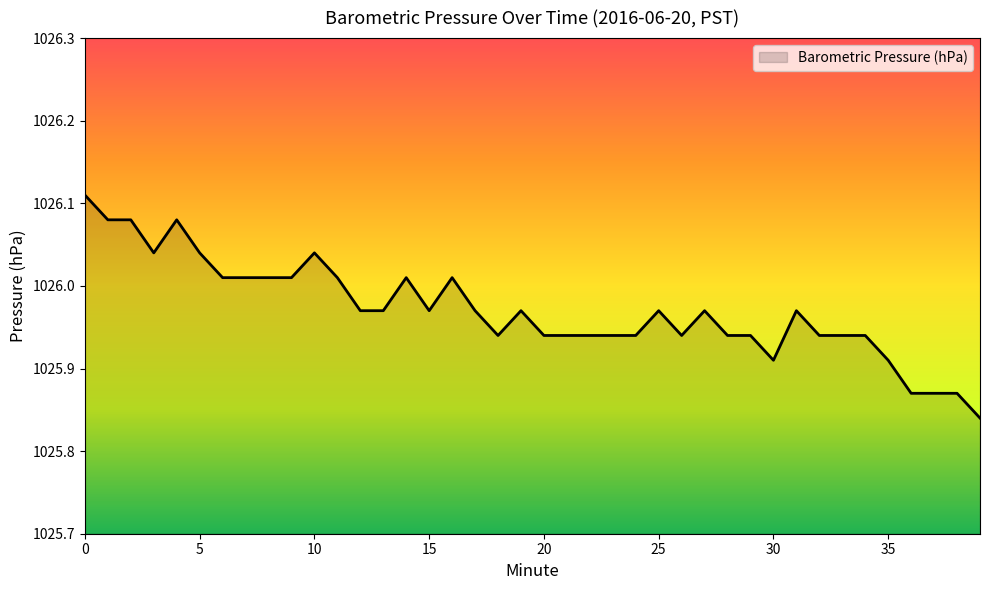

What is the difference between the maximum and minimum values?

0.3